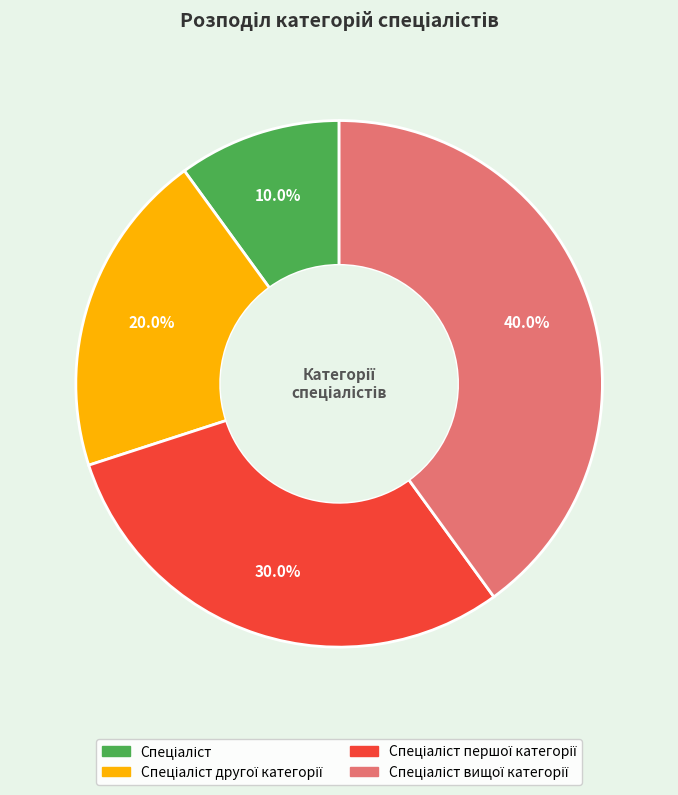

Which slice is the smallest?

Спеціаліст